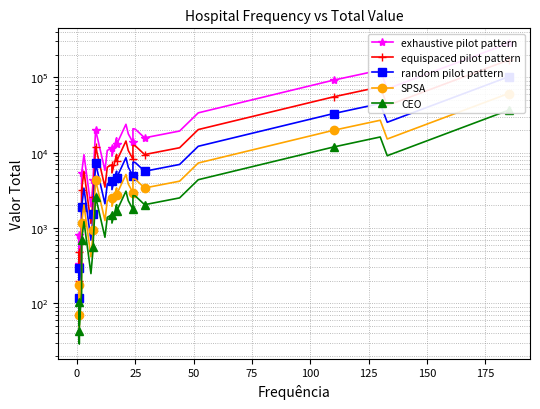

How many data points does each series have?

31